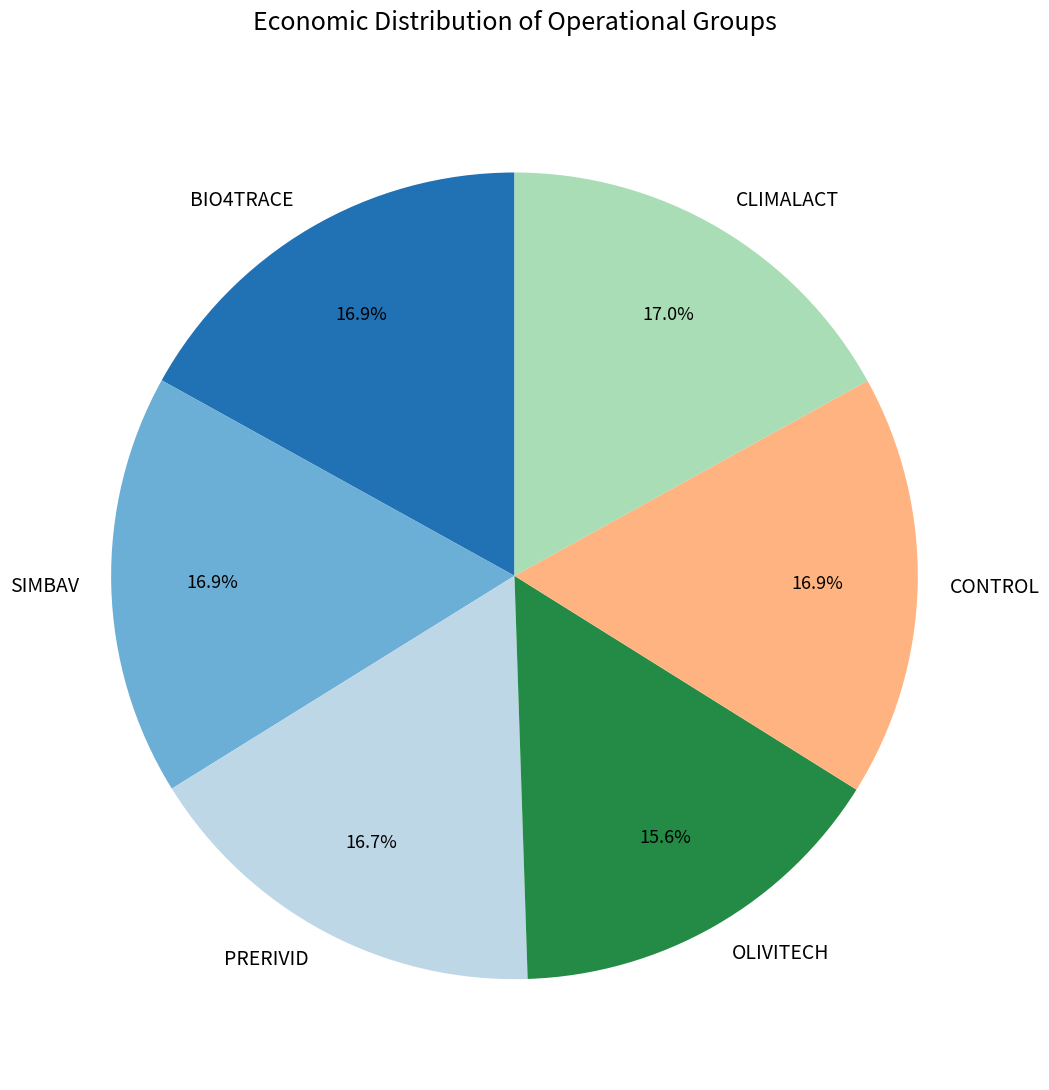

Is it true that PRERIVID is 9% of the pie?

False